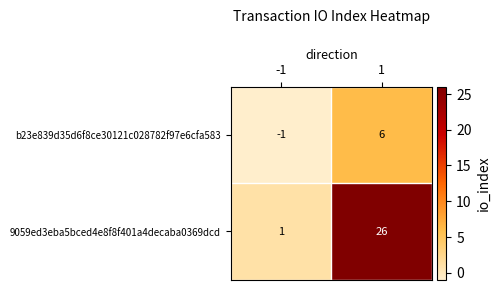

What is the sum of the 9059ed3eba5bced4e8f8f401a4decaba0369dcd values at -1 and 1?

27